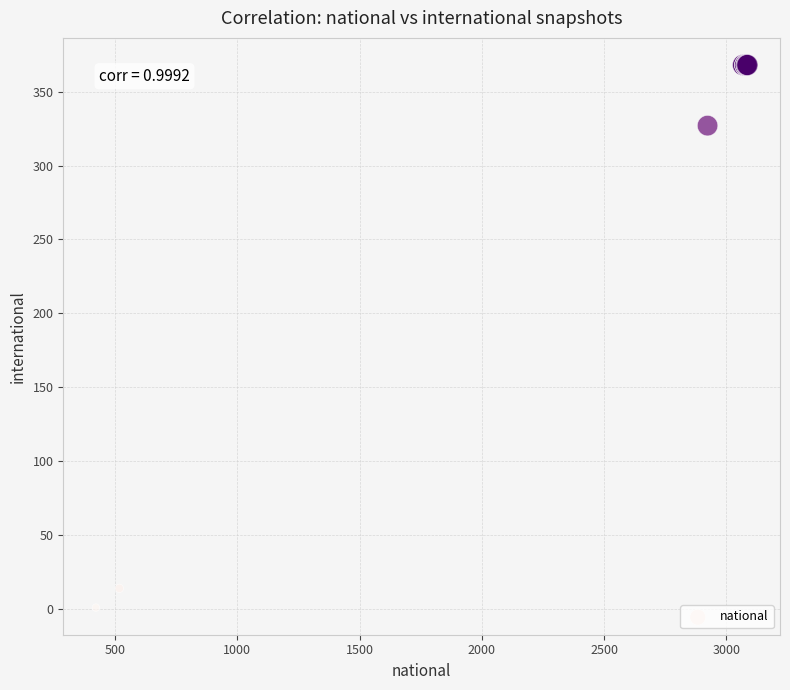

What Y value in the scatter plot is closest to 184?

327